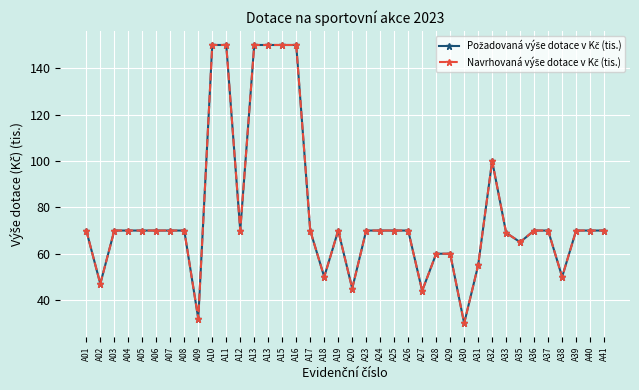

Does the chart have visible grid lines?

Yes